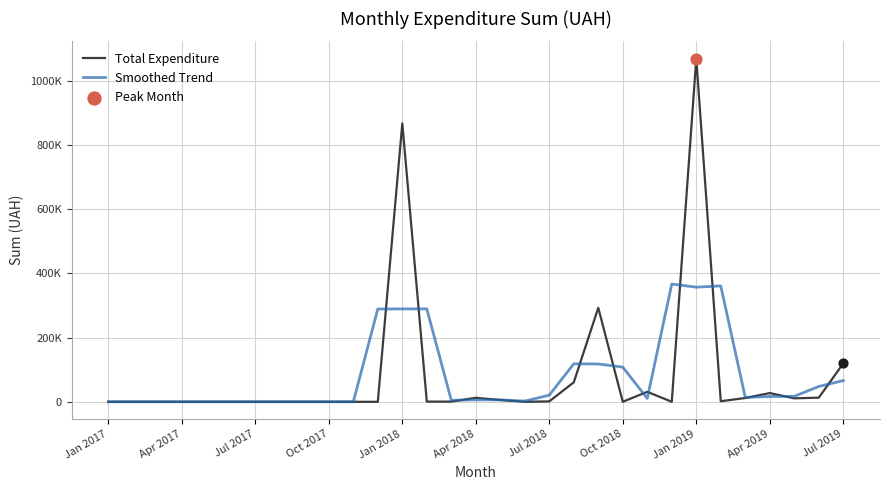

Does the chart have visible grid lines?

Yes